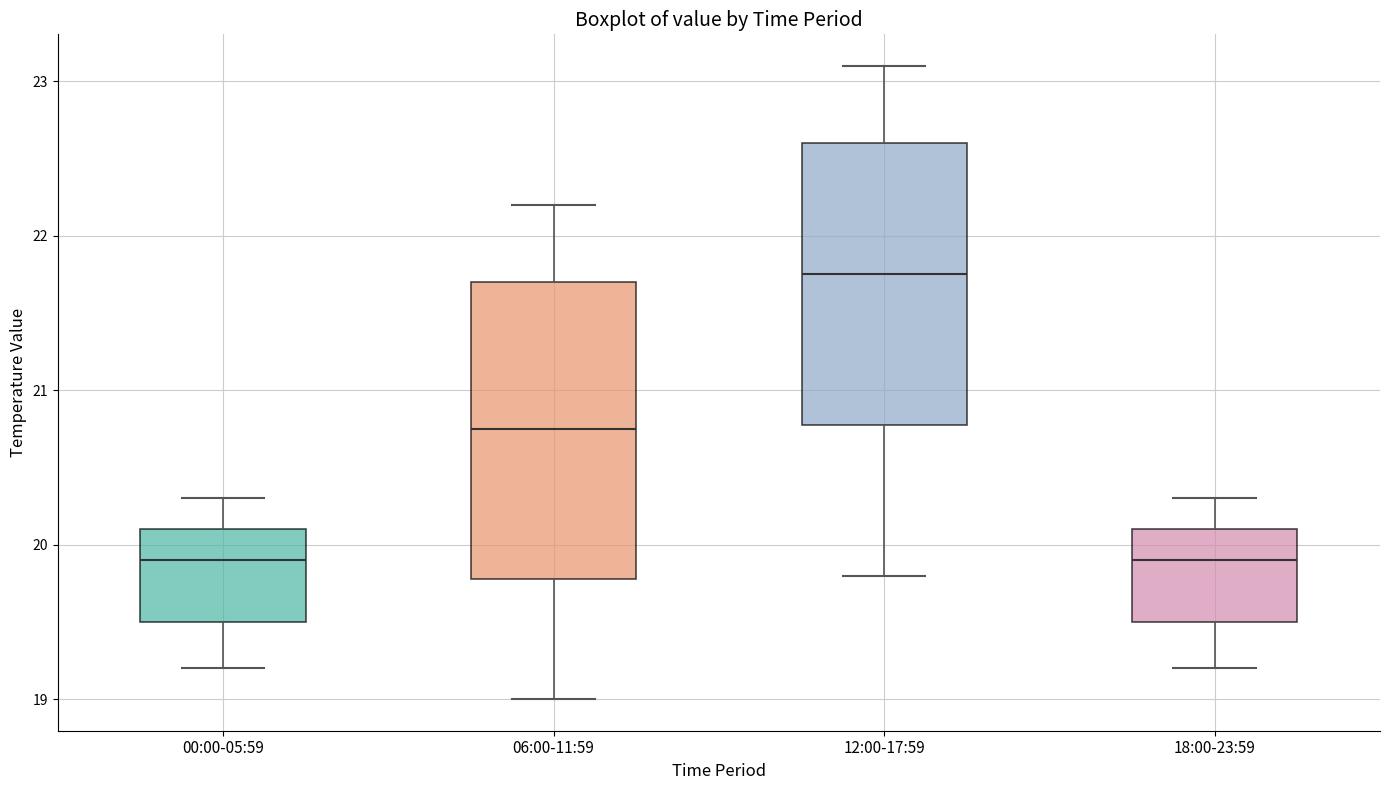

Reading left to right, read every box against the y-axis: the position of its median line, the range the box covers, and the ends of its whiskers. The values are not printed on the chart, so give them approximately, as read against the axis.

00:00-05:59: median 19.9, box 19.5 to 20.1, whiskers 19.2 to 20.3
06:00-11:59: median 20.8, box 19.8 to 21.7, whiskers 19.0 to 22.2
12:00-17:59: median 21.8, box 20.8 to 22.6, whiskers 19.8 to 23.1
18:00-23:59: median 19.9, box 19.5 to 20.1, whiskers 19.2 to 20.3